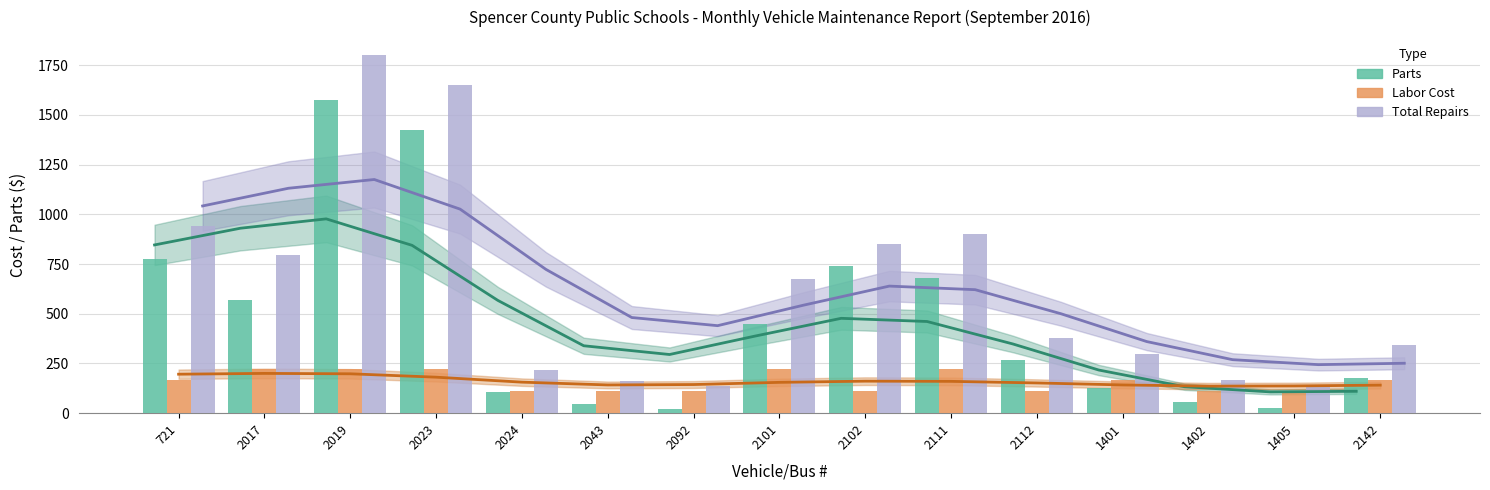

Reading left to right, transcribe all the data shown in this chart.

Parts: 773	570	1577	1426	107	48	23	449	741	678	265	129	57	26	177
Labor Cost: 168	224	224	224	112	112	112	224	112	224	112	168	112	112	168
Total Repairs: 941	794	1801	1650	219	160	135	673	853	902	377	297	169	138	345